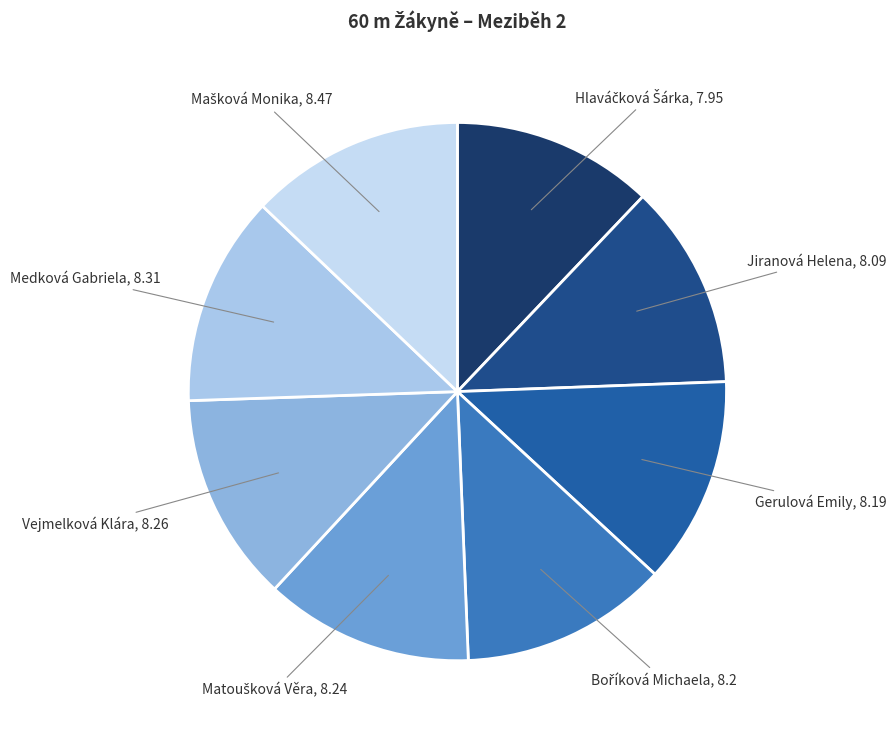

True or false: Gerulová Emily accounts for 20% of the total.

False